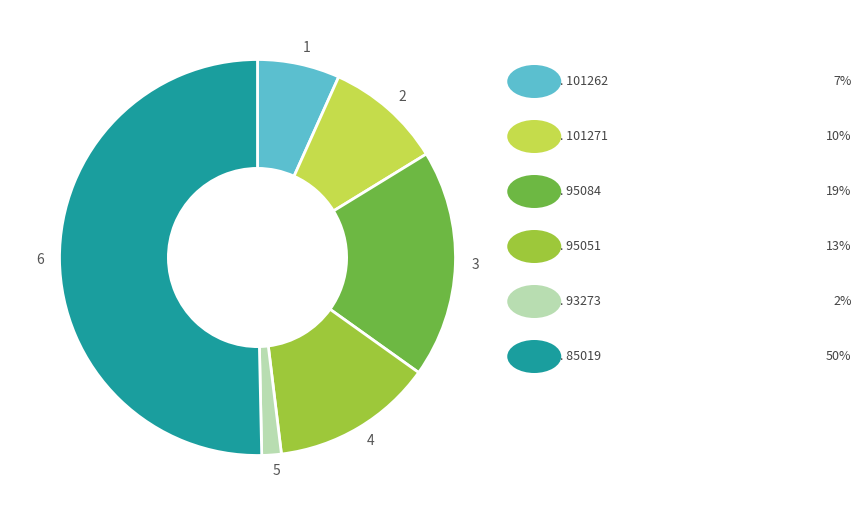

Which category has the biggest portion of the pie?

6